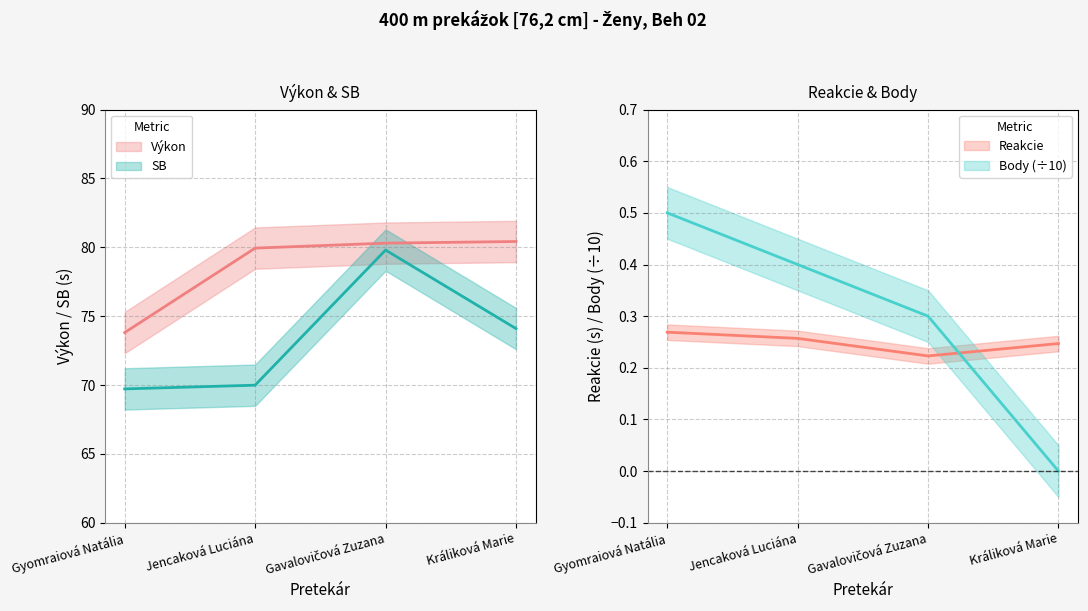

What is the difference between the Výkon values at Jencaková Luciána and Gavalovičová Zuzana?

0.4